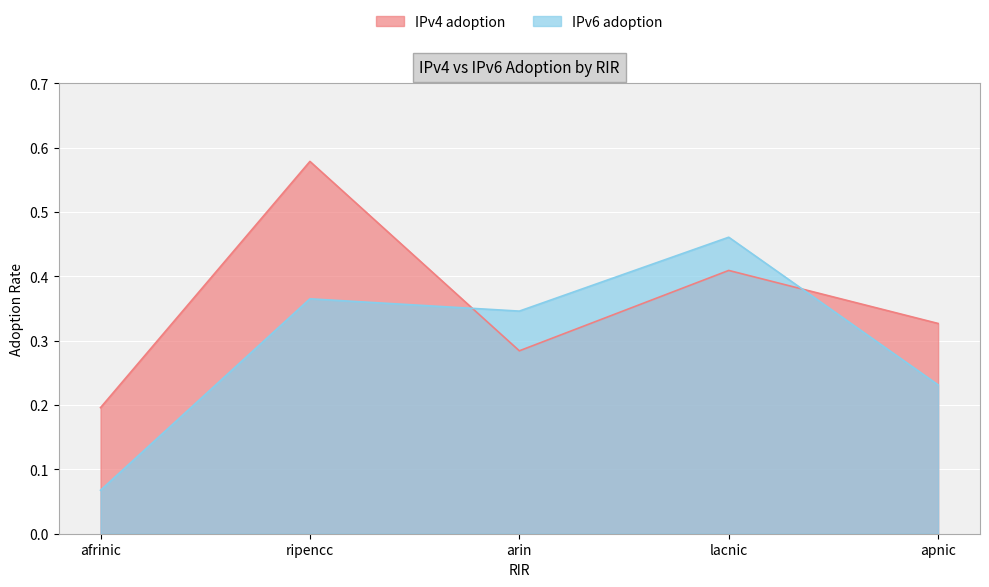

How many lines are shown in the chart?

2